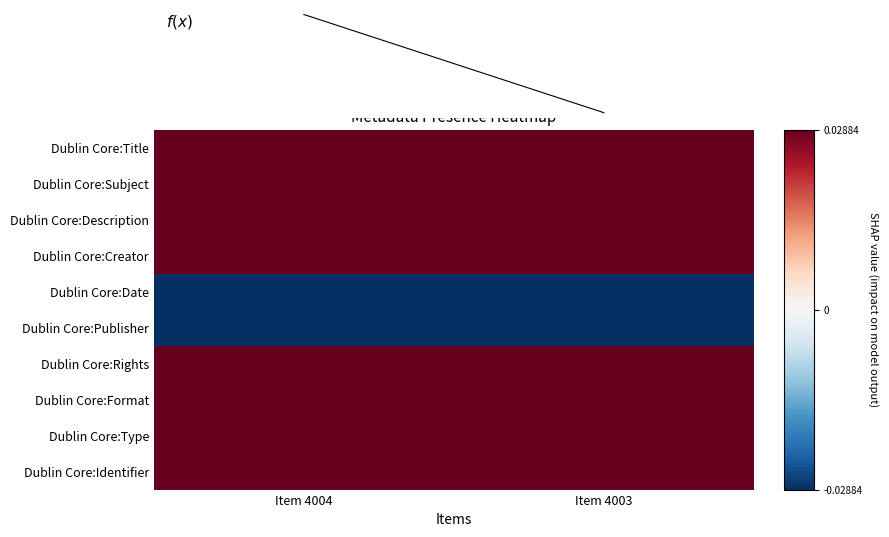

At how many categories does at least one series exceed 0?

2